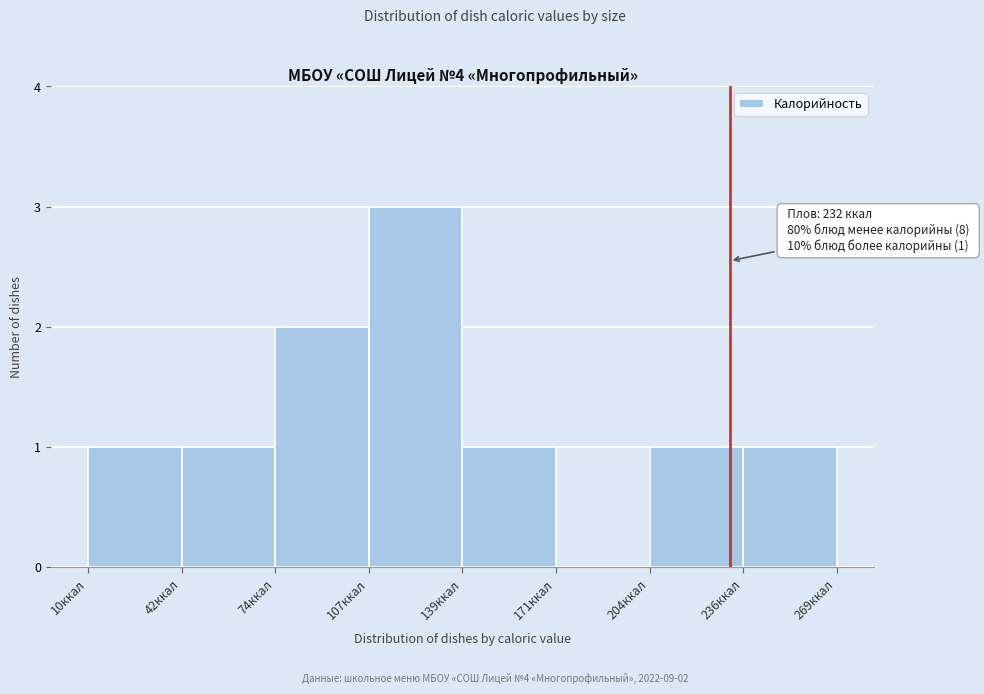

Over which range of the x-axis is the bar tallest?

105 to 140